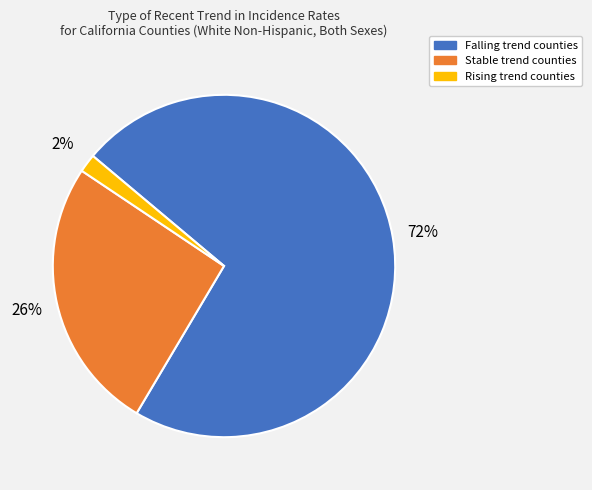

How many slices are in this pie chart?

3